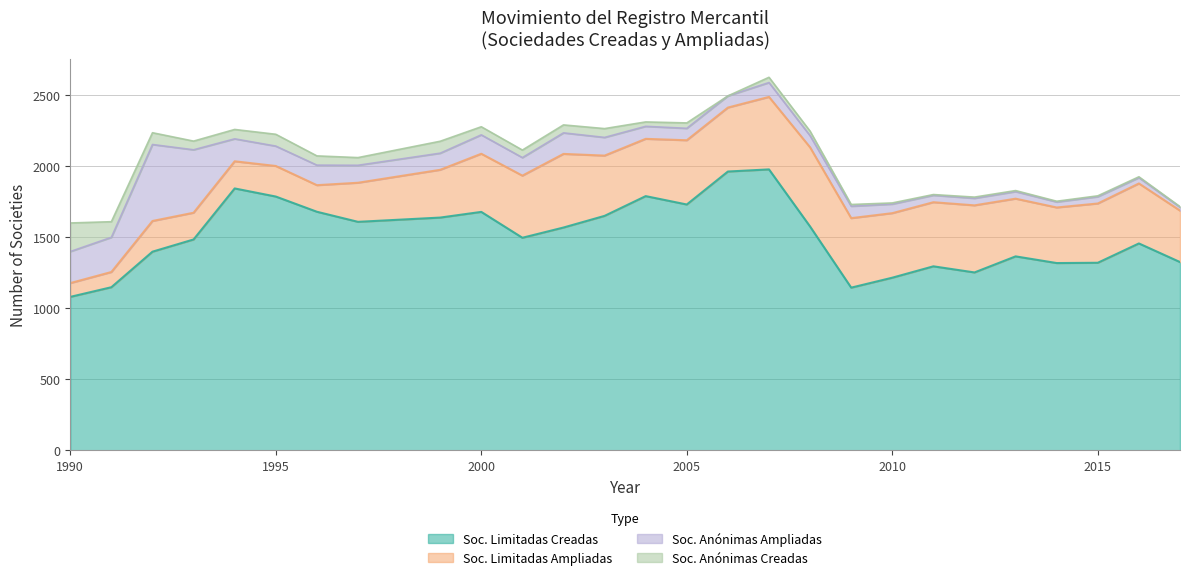

What is the value of the Soc. Limitadas Ampliadas point at the 18th from the left?

557